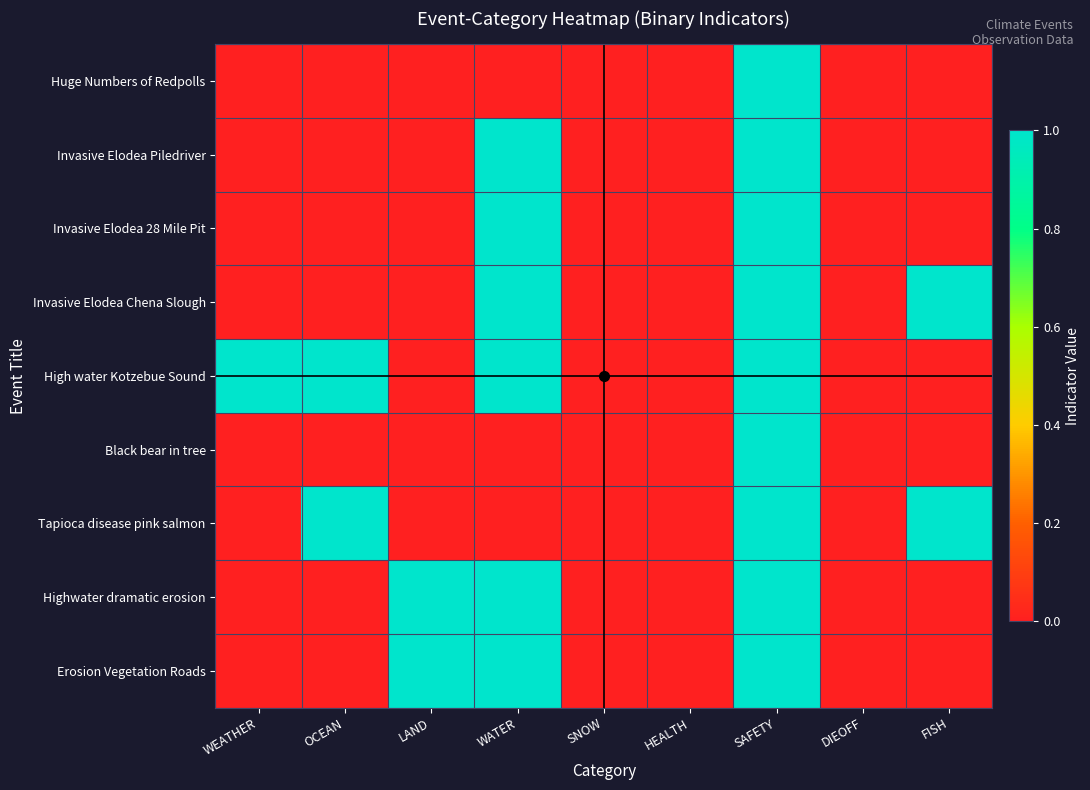

Between OCEAN and SNOW, which is larger?

OCEAN